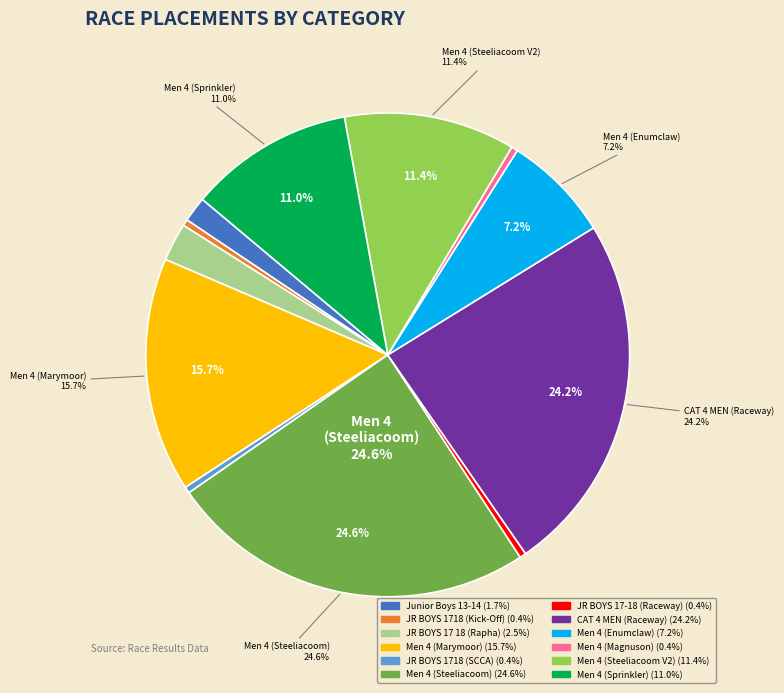

Count the number of slices in the pie.

12